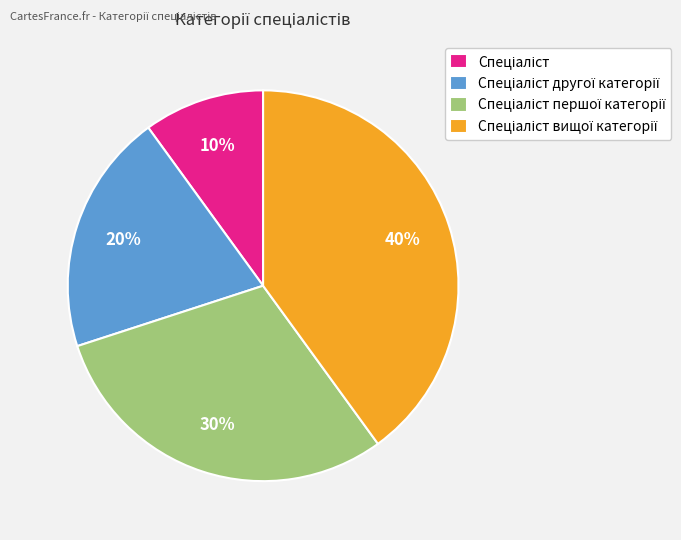

To the nearest percent, what is the difference between the largest and smallest slice percentages?

30%